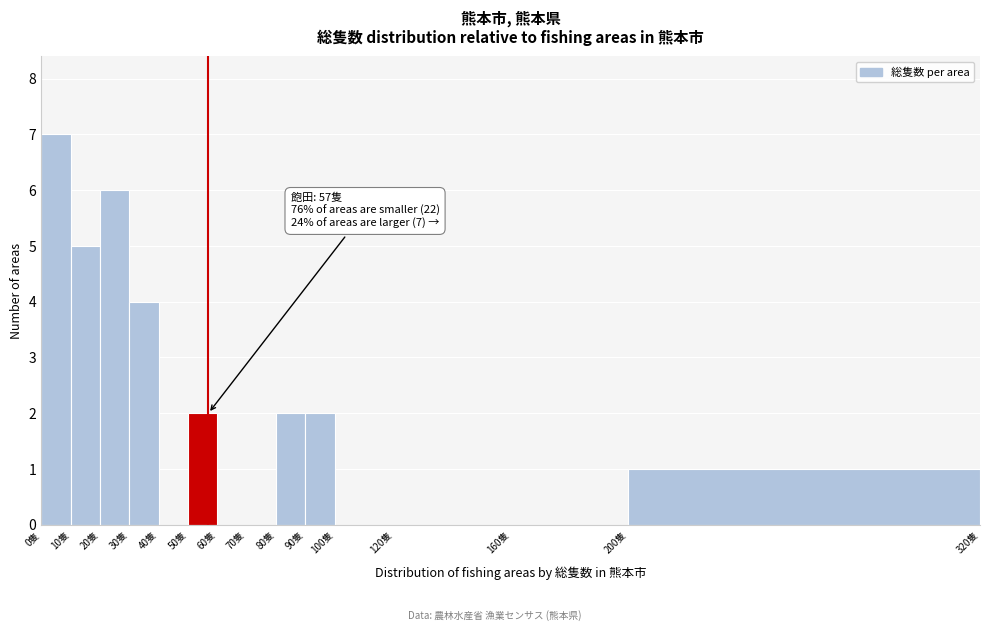

Over which range of the x-axis is the bar tallest?

0 to 10